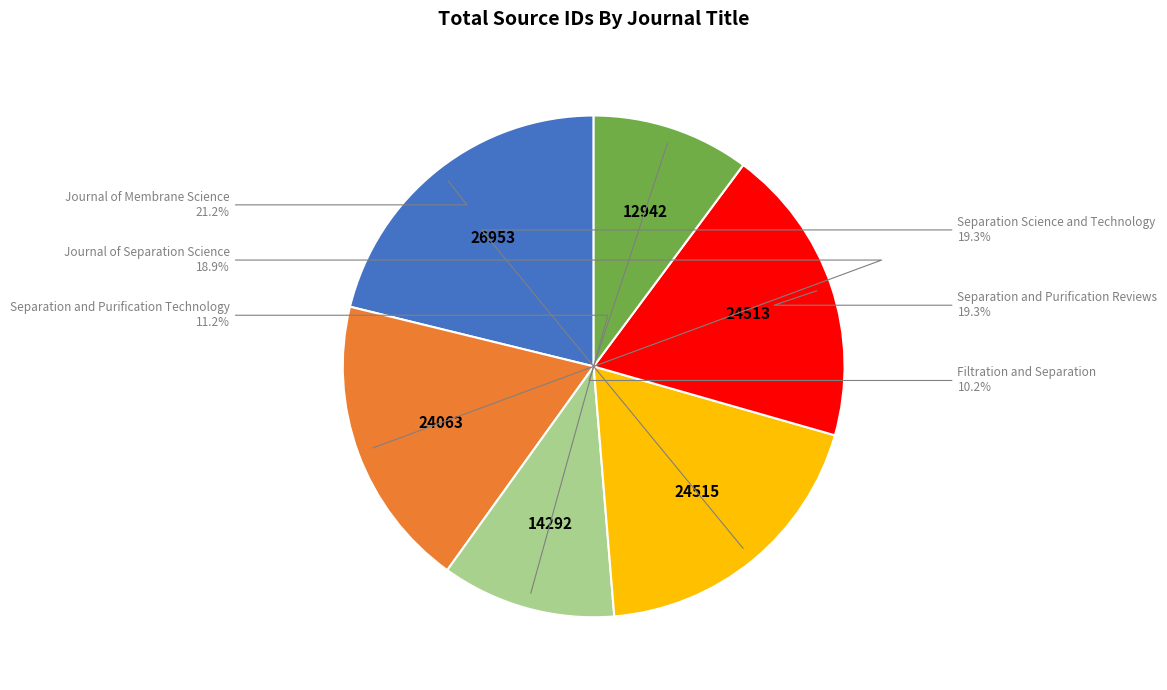

Does any single category account for the majority?

No